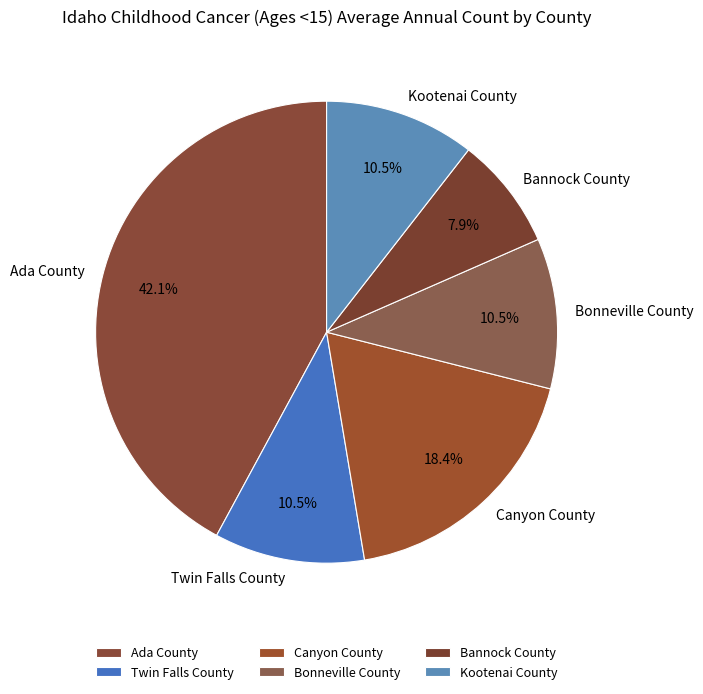

Is the sum of Twin Falls County and Canyon County greater than half?

No